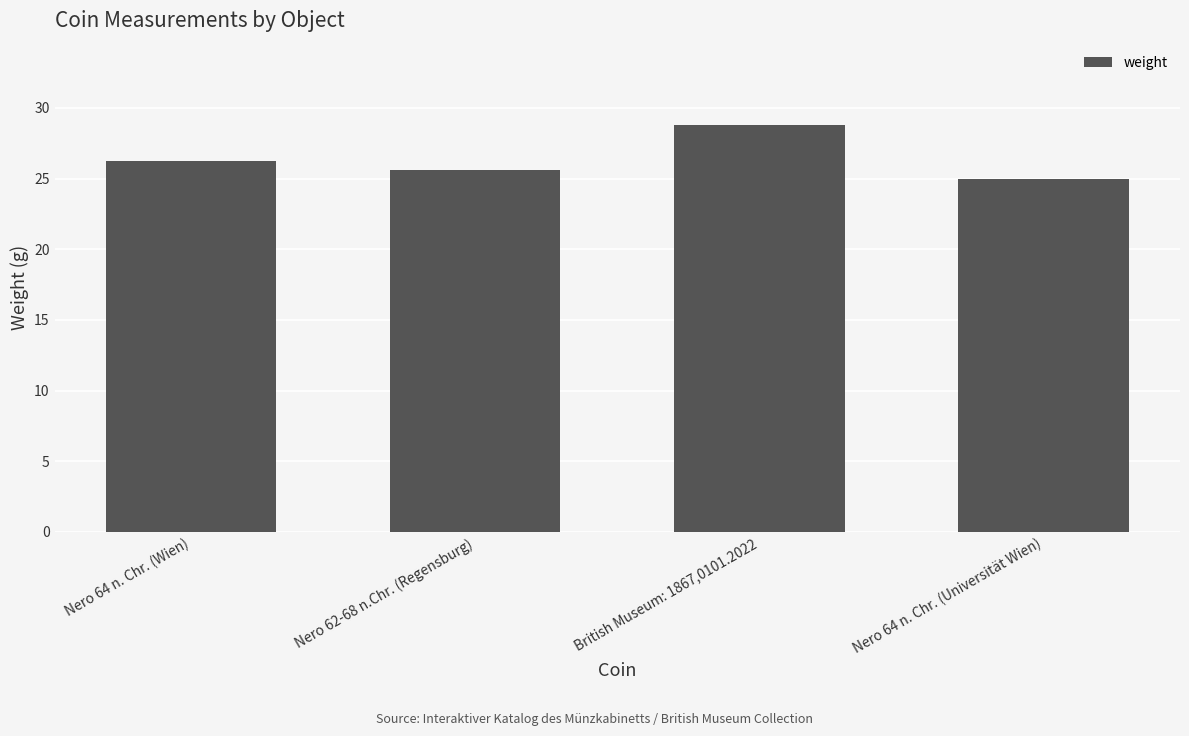

Read the value at British Museum: 1867,0101.2022.

28.8